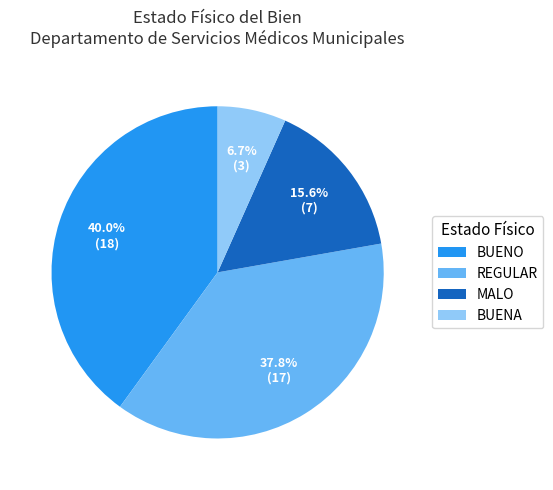

What is the ratio of the value at REGULAR to the value at BUENO?

0.9